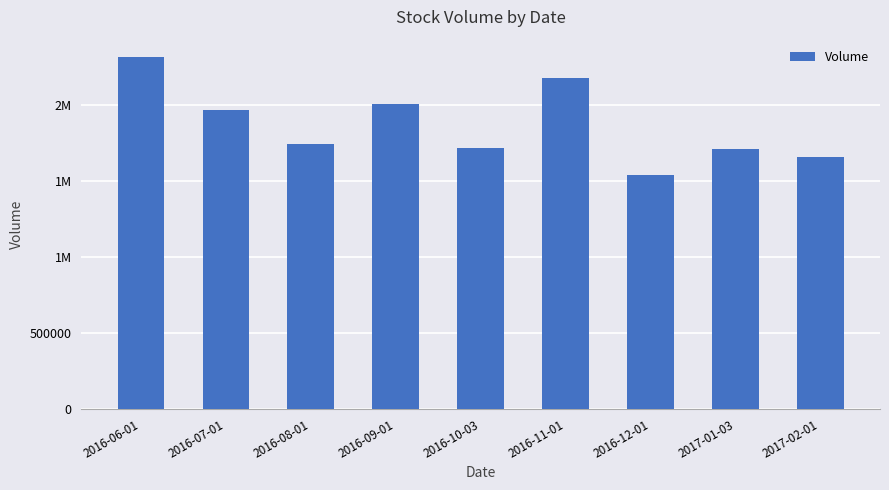

What is the sum of all values?

16856100